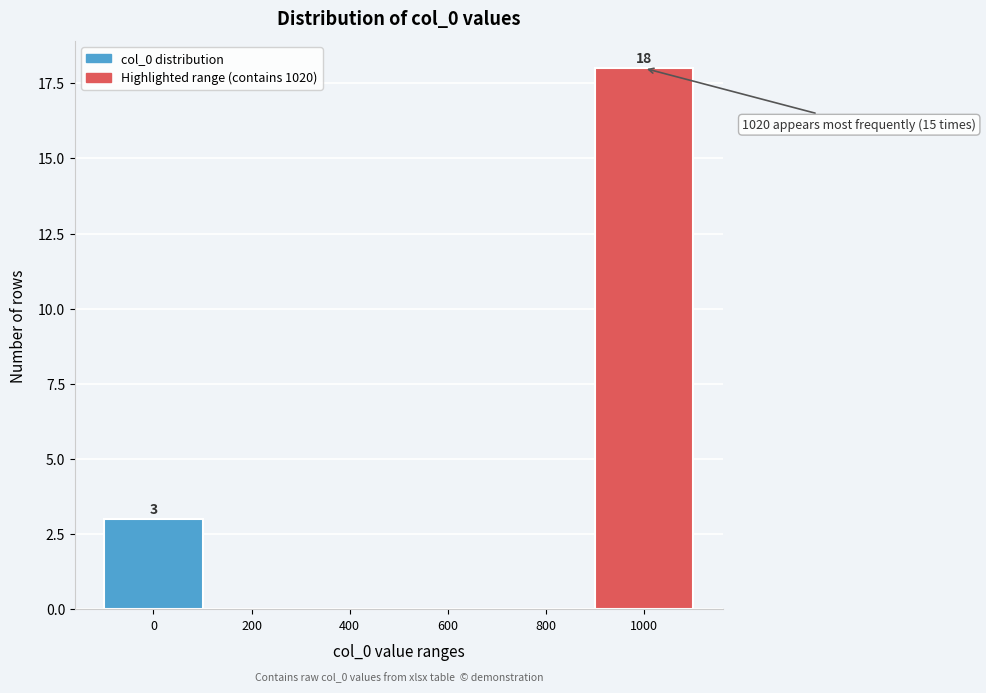

Reading left to right, extract all data points from this chart.

0=3	200=0	400=0	600=0	800=0	1000=18